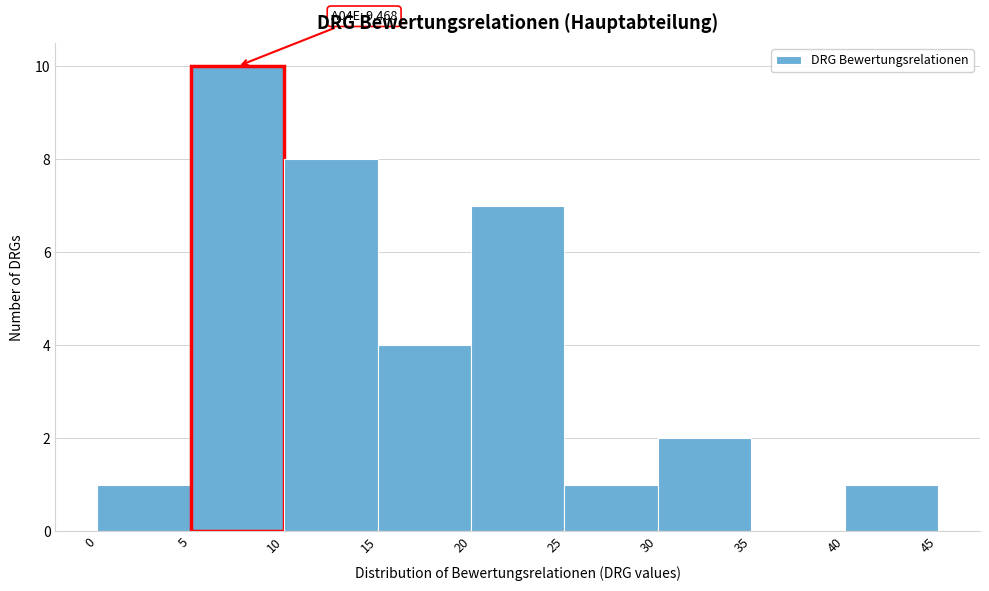

Over which range of the x-axis is the bar tallest?

5 to 10